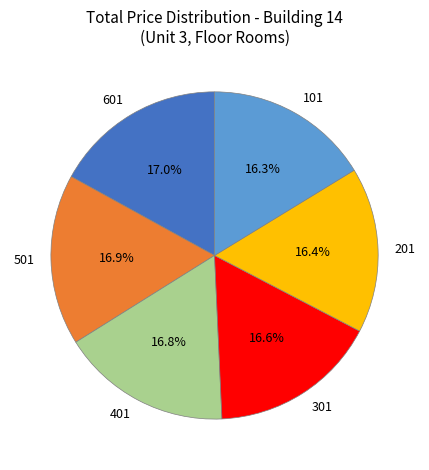

Between 401 and 101, which is larger?

401